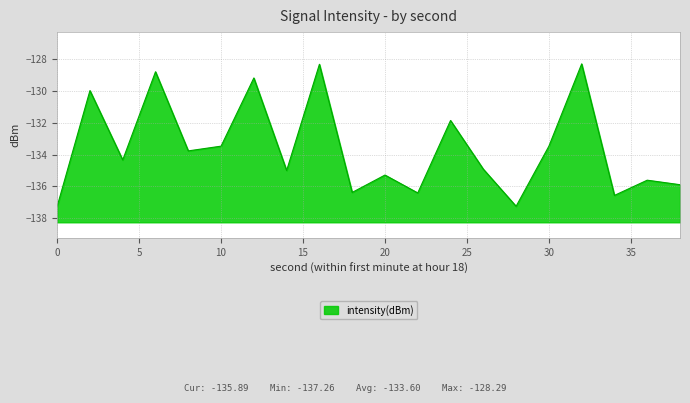

How many lines are shown in the chart?

1